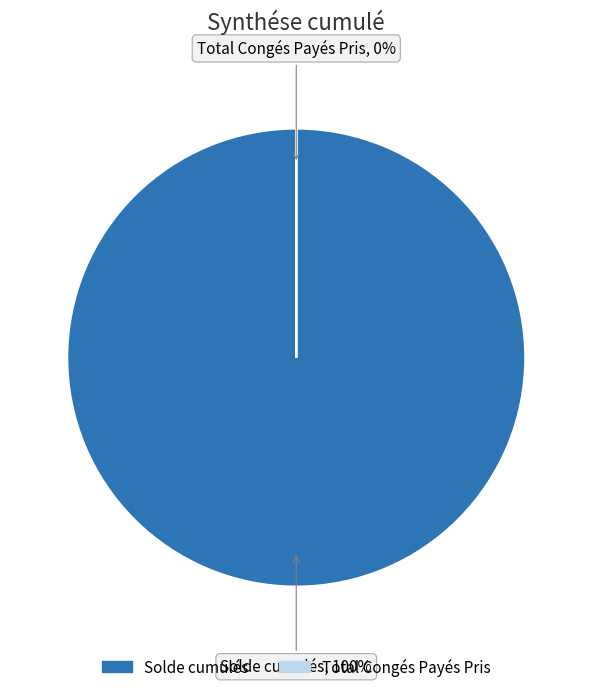

Which slice is the largest?

Solde cumulés